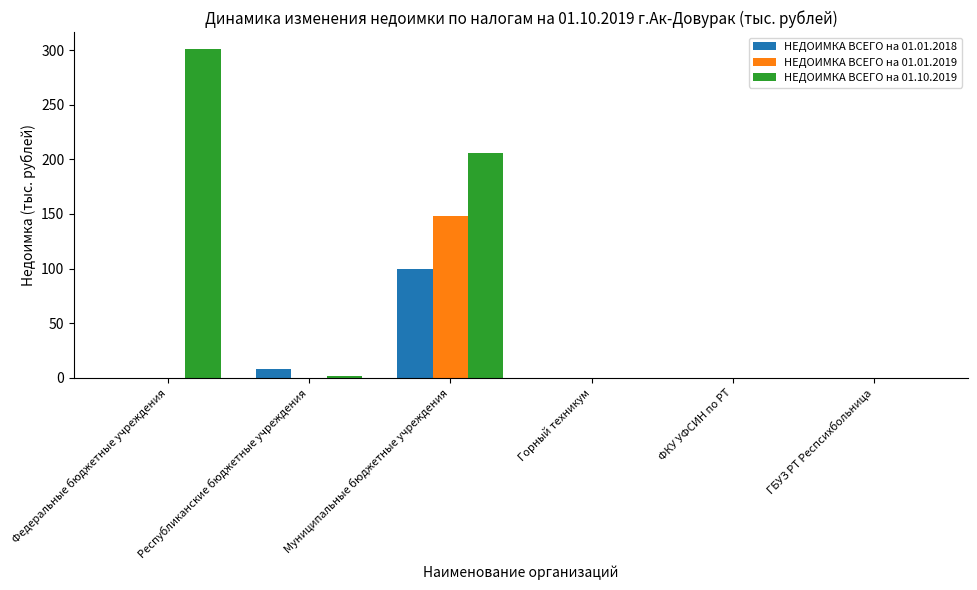

Is it true that НЕДОИМКА ВСЕГО на 01.01.2018 equals 7.6 at Республиканские бюджетные учреждения?

True